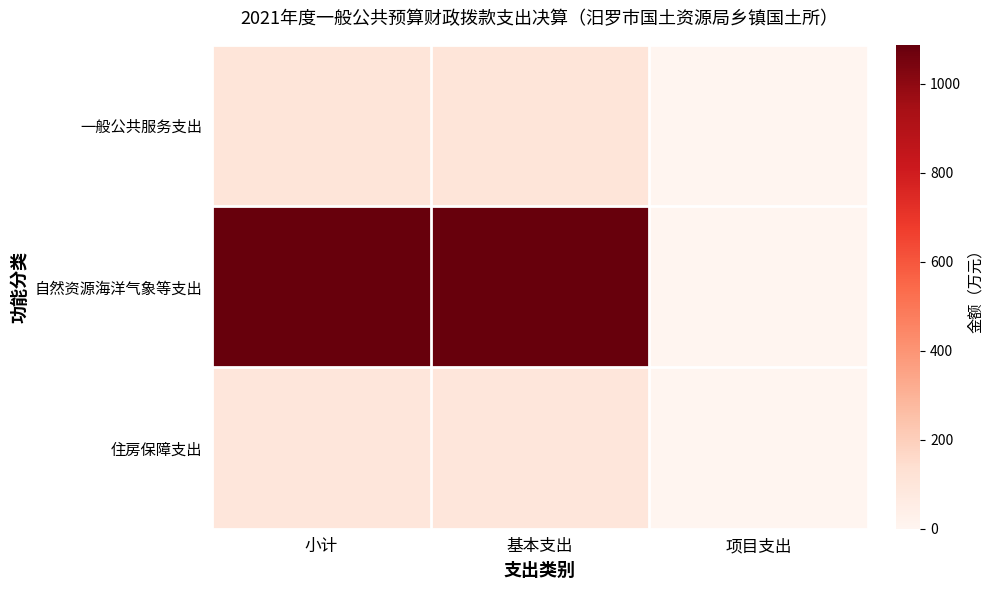

Reading left to right, list all the values displayed in this chart.

一般公共服务支出: 小计=102.2	基本支出=102.2	项目支出=0.0
自然资源海洋气象等支出: 小计=1087.7	基本支出=1087.7	项目支出=0.0
住房保障支出: 小计=95.7	基本支出=95.7	项目支出=0.0